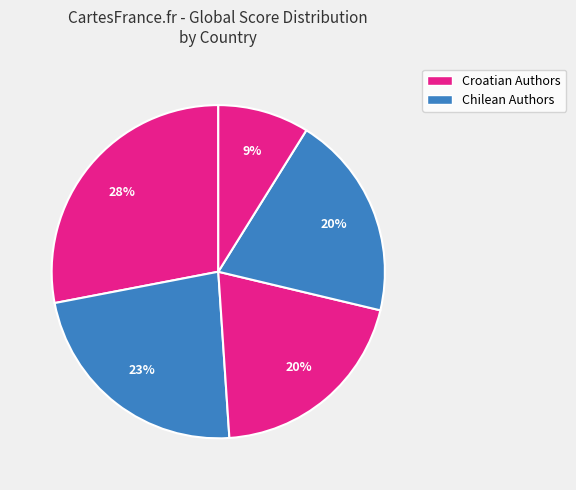

How many segments does this pie chart have?

5